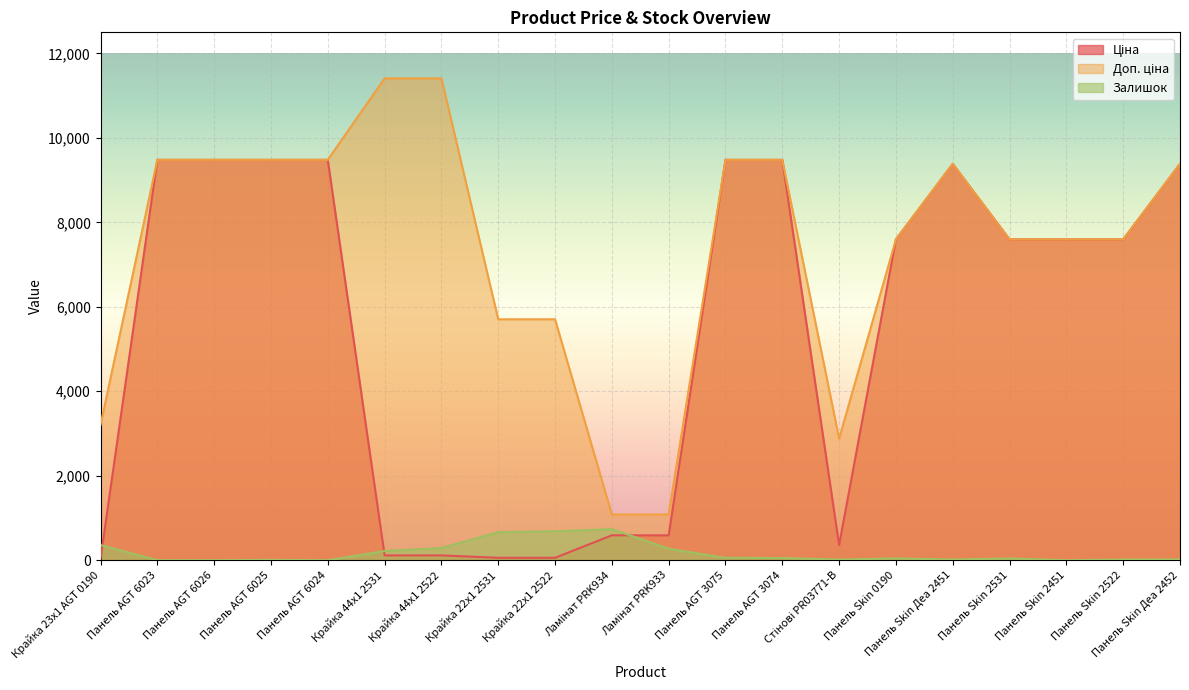

What is the approximate value of Ціна at Крайка 23x1 AGT 0190?

32.0